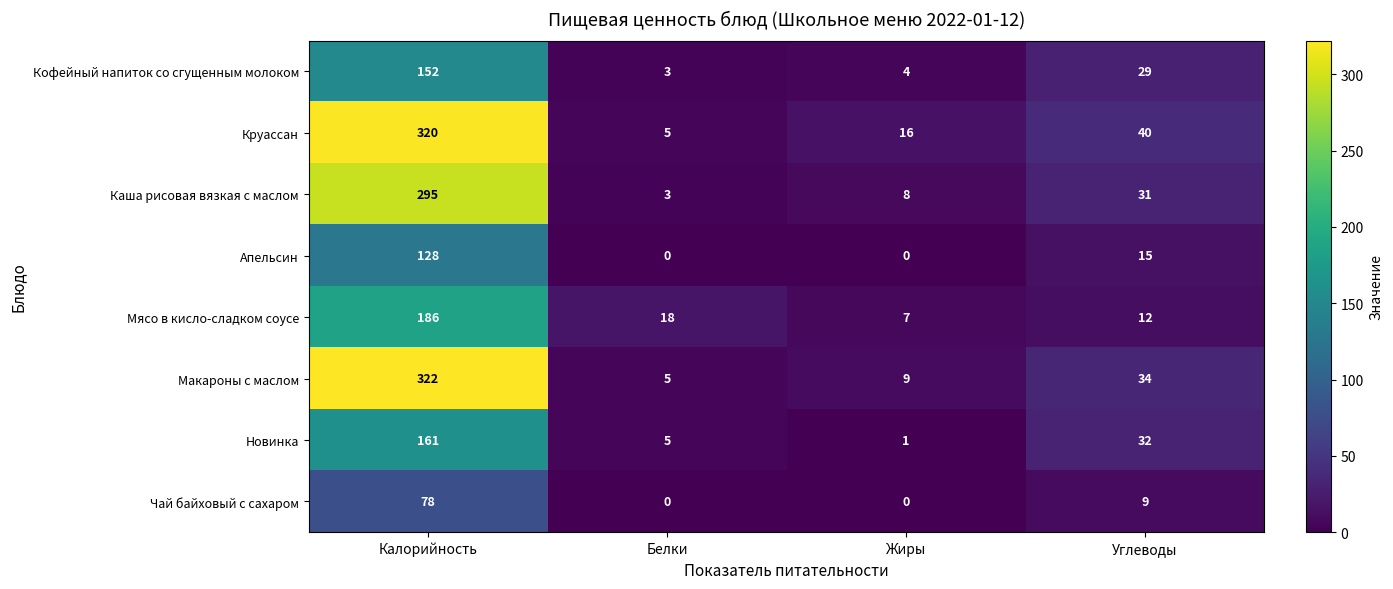

How many data points in Мясо в кисло-сладком соусе are less than 18?

2